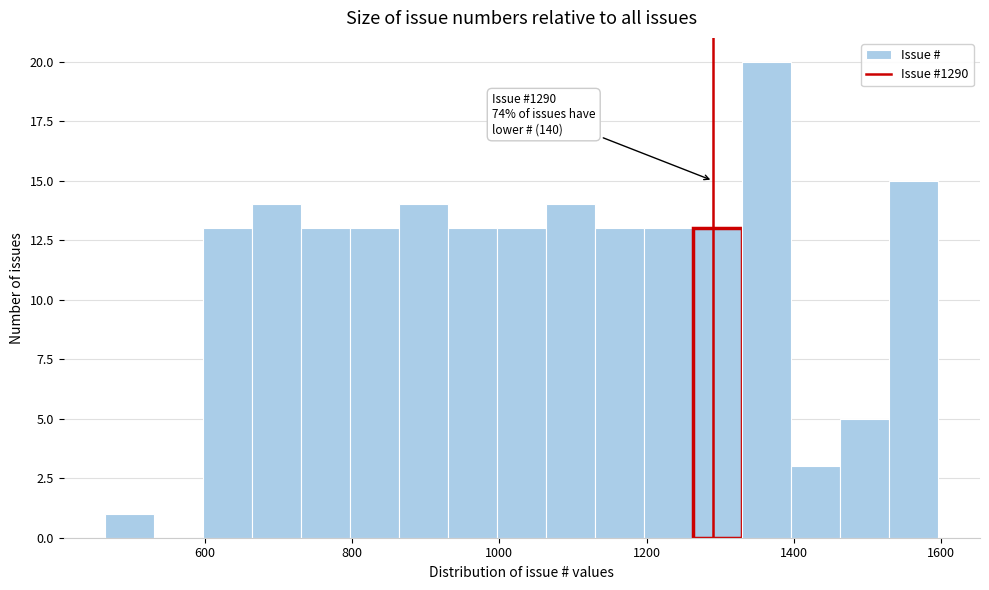

Around what value on the x-axis is the tallest bar? Give the approximate position of its centre, as read against the axis.

1360